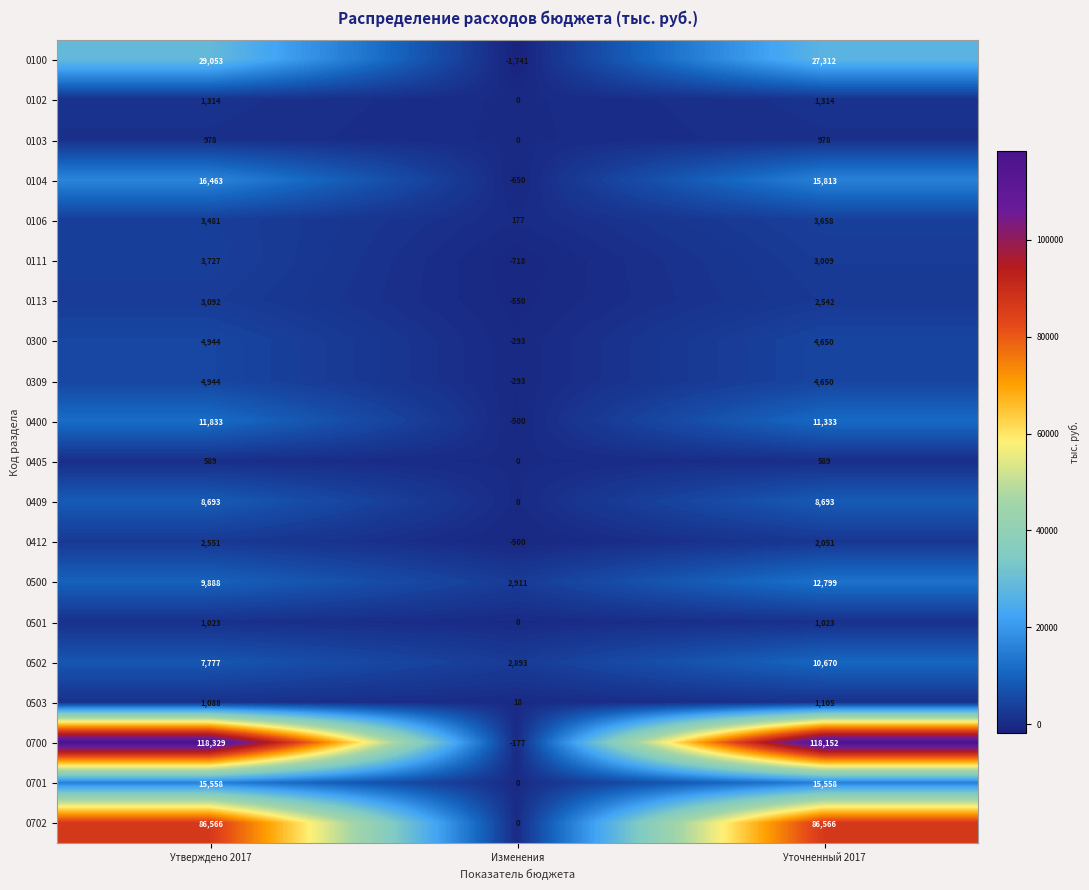

What is the difference between the second highest and minimum values in the 0100 series?

29053